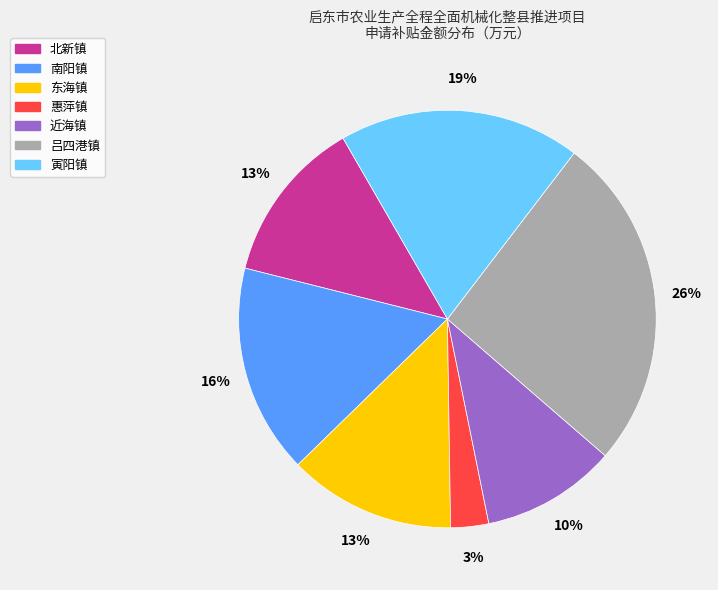

Which has a higher value, 近海镇 or 吕四港镇?

吕四港镇